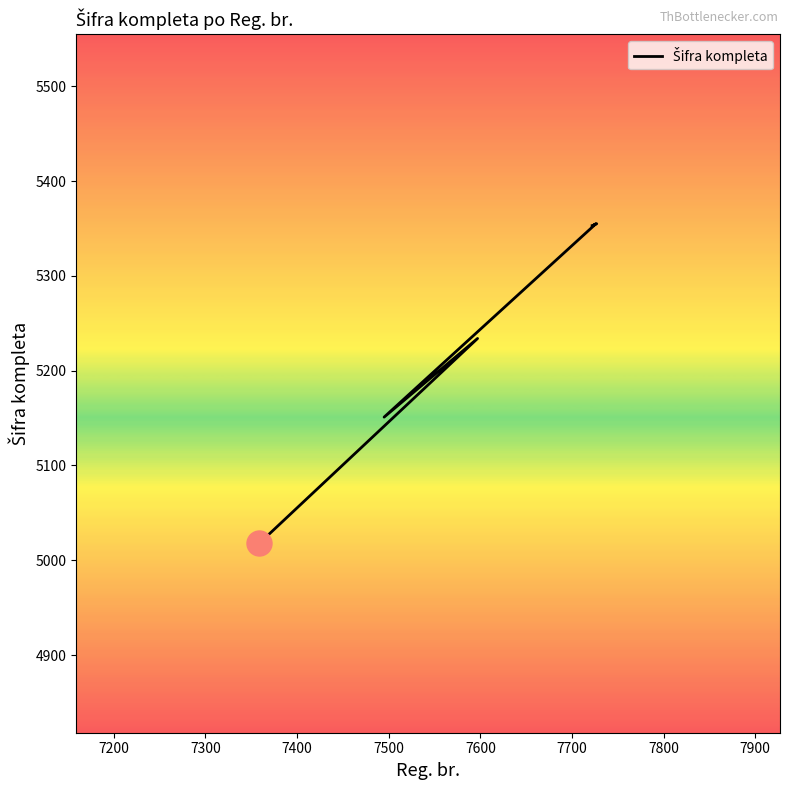

What is the value of the 9th point from the left?

5018